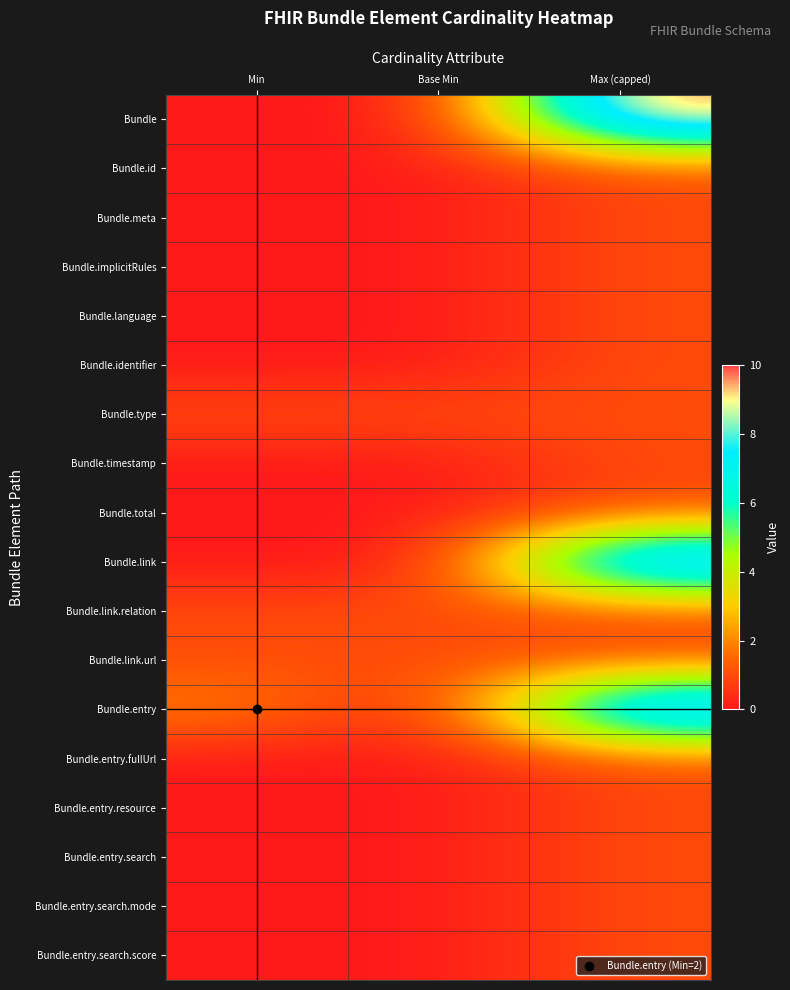

What is the spread (max minus min) of values at Min?

2